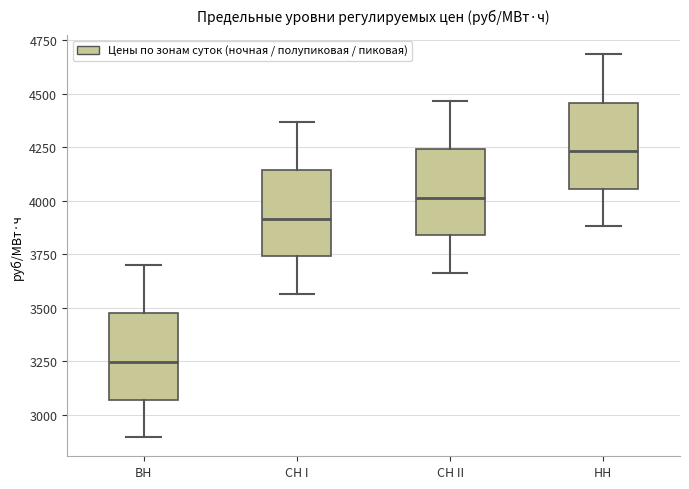

Reading left to right, transcribe this box plot: for each box, give where its median line is, the range the box spans, and where its two whiskers end, as read against the y-axis. The values are not printed on the chart, so give them approximately, as read against the axis.

ВН: median 3250, box 3050 to 3450, whiskers 2900 to 3700
СН I: median 3900, box 3750 to 4150, whiskers 3550 to 4350
СН II: median 4000, box 3850 to 4250, whiskers 3650 to 4450
НН: median 4250, box 4050 to 4450, whiskers 3900 to 4700